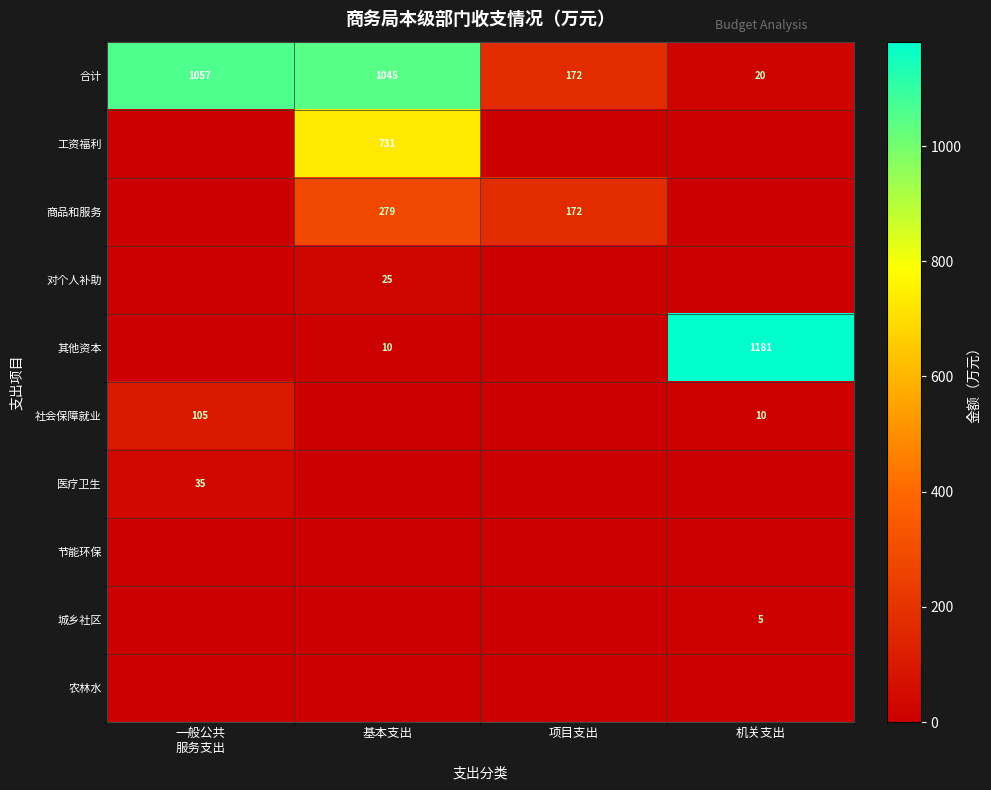

What is the difference between the highest and lowest values at 一般公共
服务支出?

1056.9